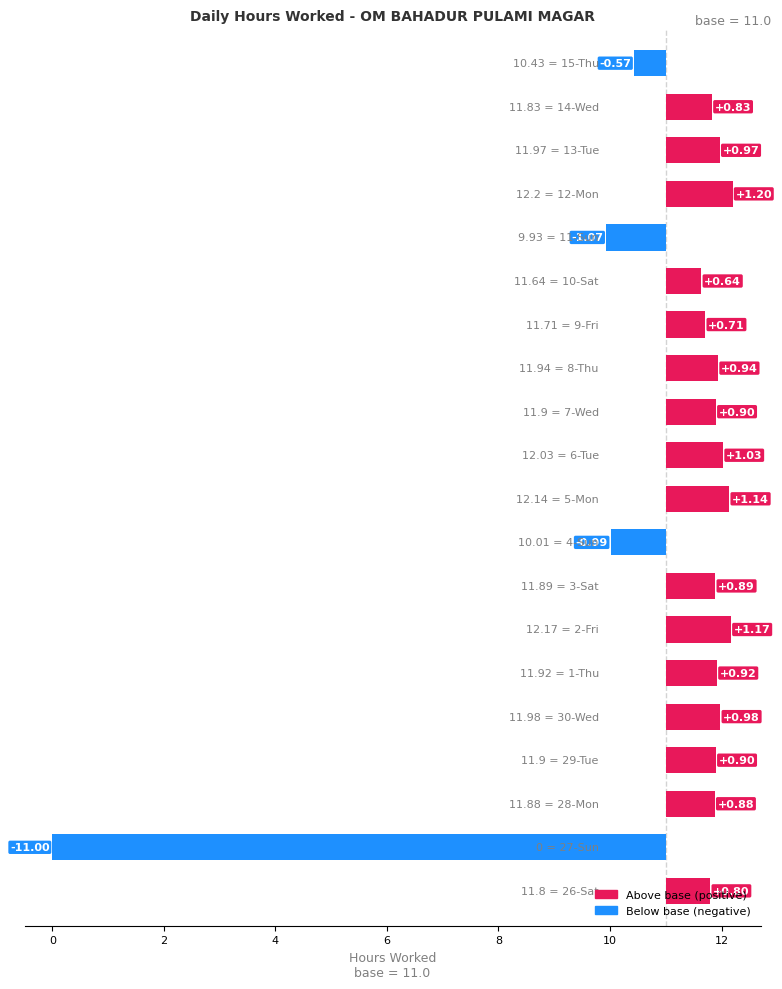

What is the difference between the values at 0 and 12?

11.9